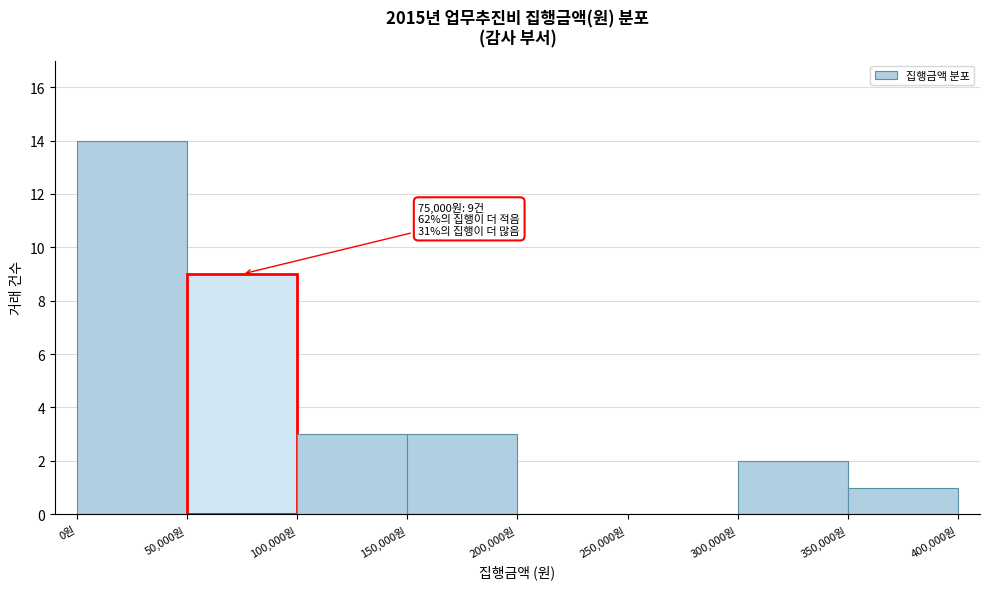

Over which range of the x-axis is the bar tallest?

0 to 50000